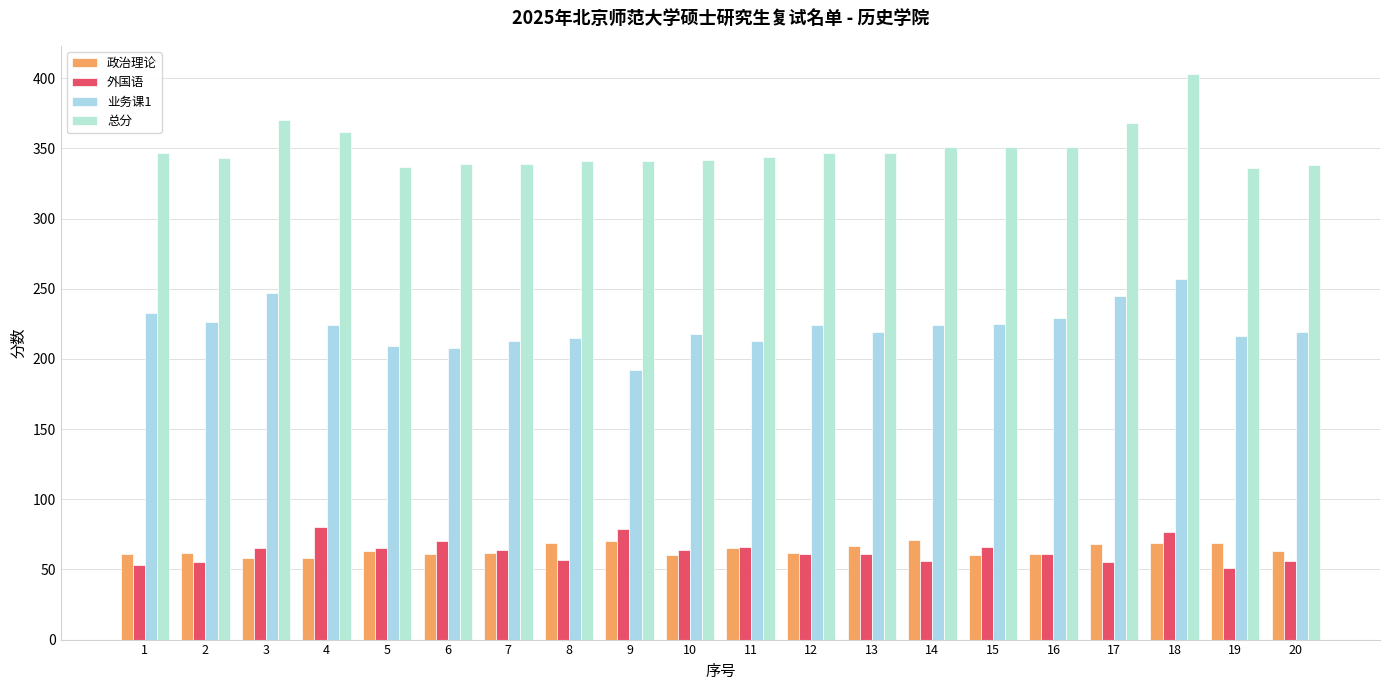

List the labels in order of 业务课1 value, smallest first.

9, 6, 5, 7, 11, 8, 19, 10, 13, 20, 4, 12, 14, 15, 2, 16, 1, 17, 3, 18